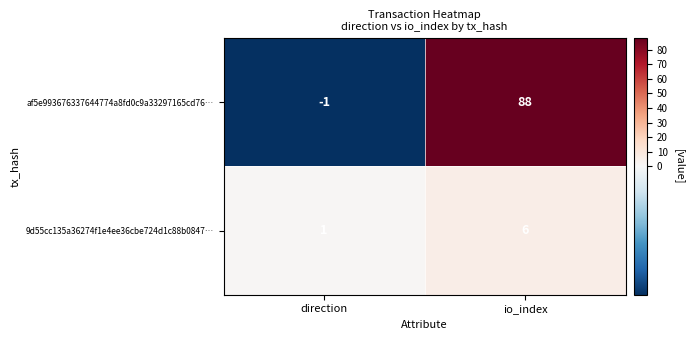

At which category is the sum across all series the highest?

io_index